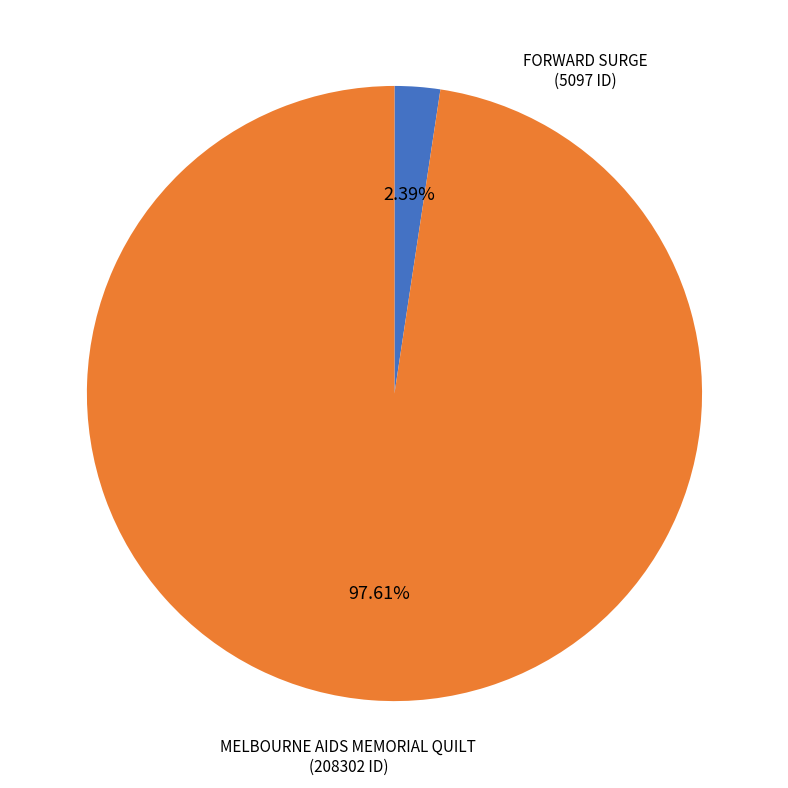

Count the number of slices in the pie.

2